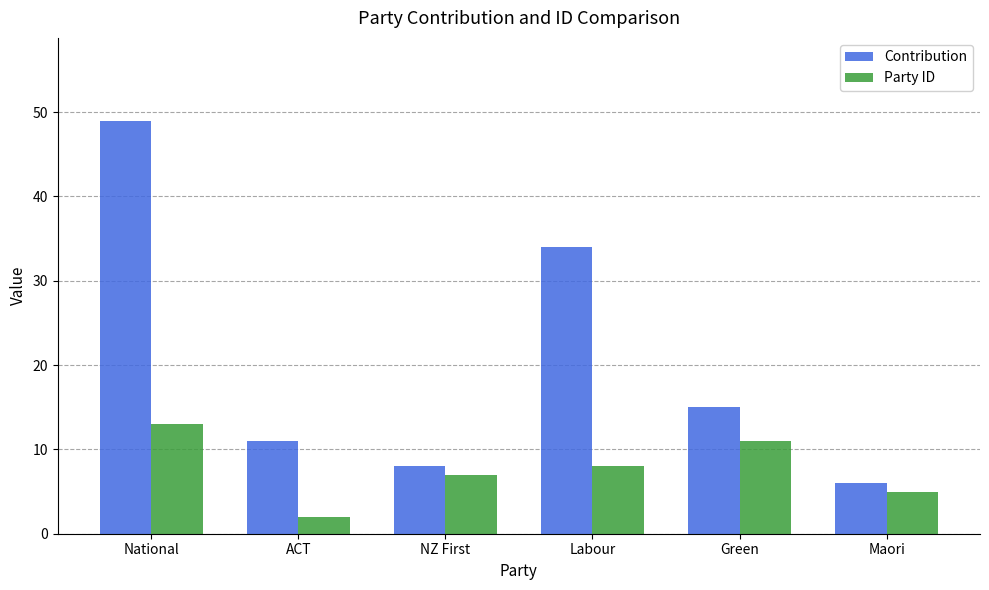

Which series has the largest range (max minus min)?

Contribution